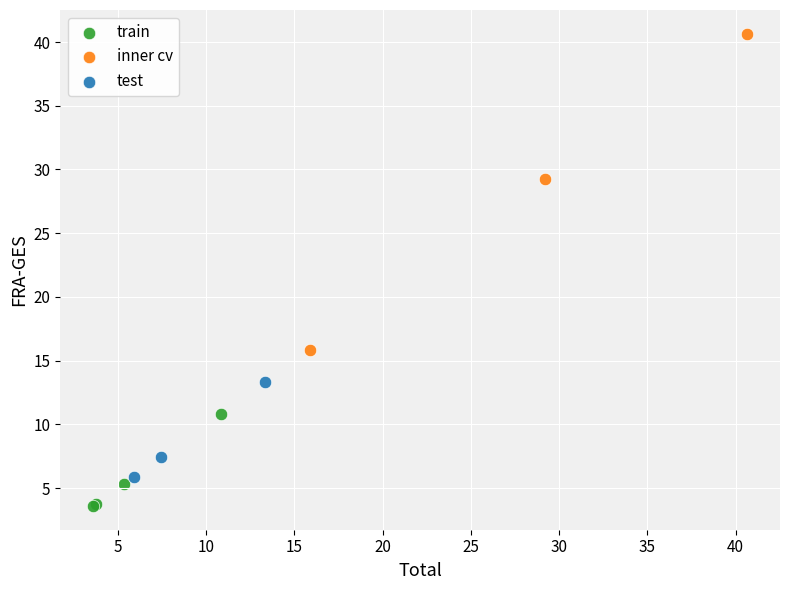

Which series contains the lowest Y value?

train